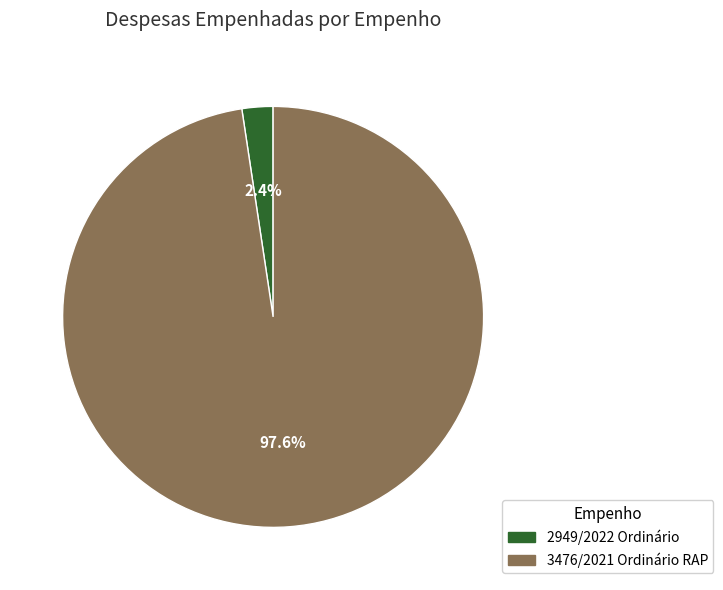

True or false: 3476/2021 Ordinário RAP accounts for 98% of the total.

True